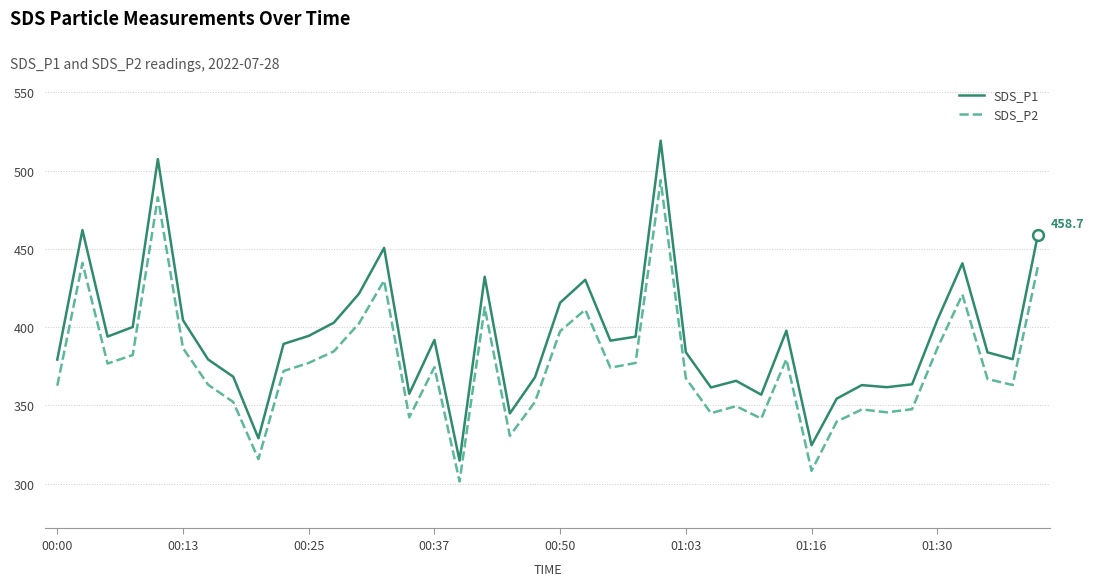

Which series has the largest total across all categories?

SDS_P1